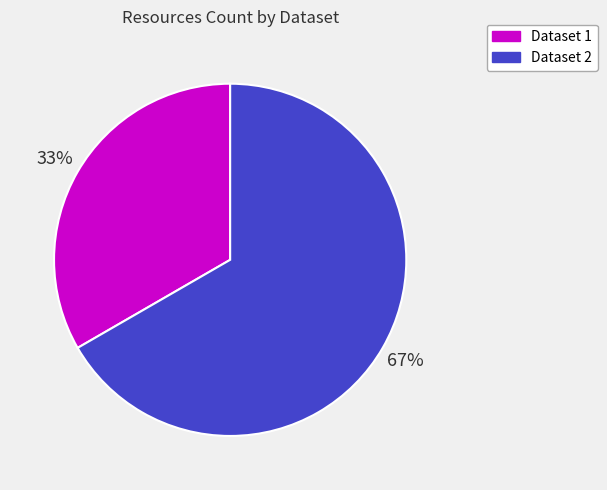

How many segments does this pie chart have?

2